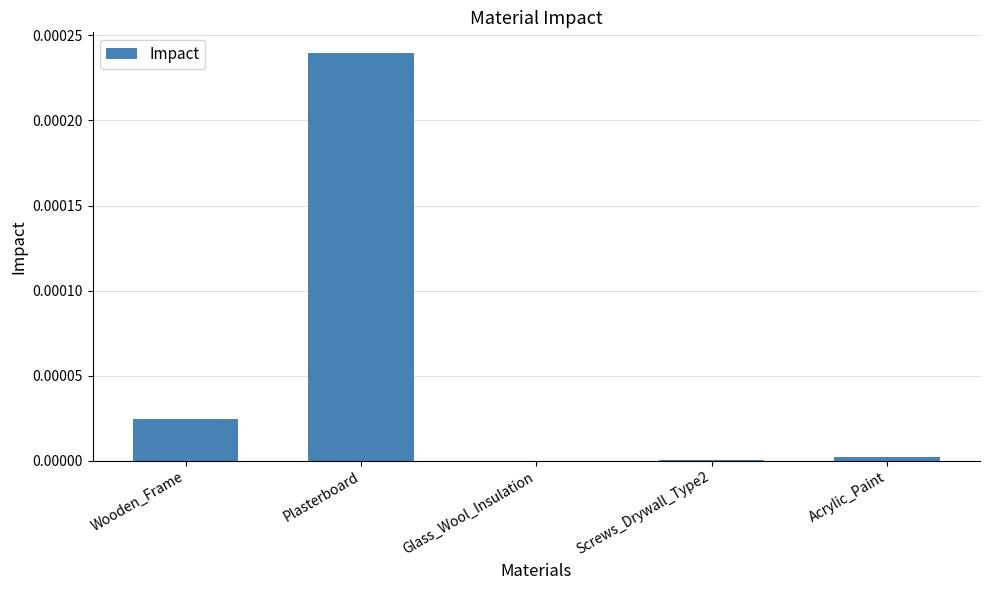

The chart shows a value of 0.0 at Glass_Wool_Insulation. True or false?

True